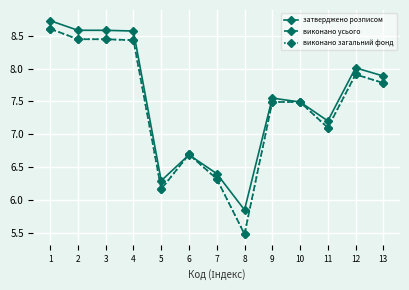

Does the chart have visible grid lines?

Yes